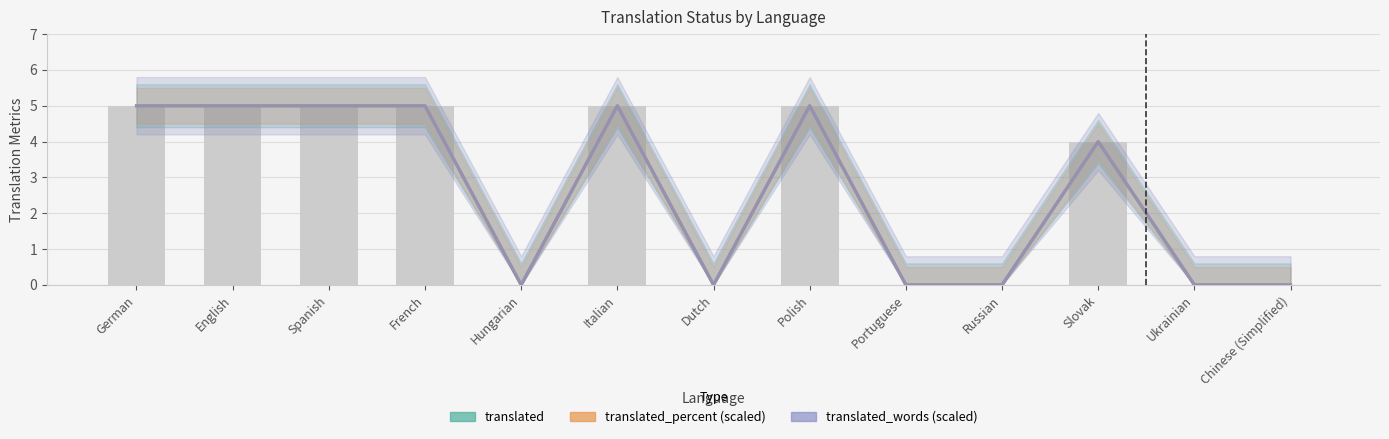

How many values in translated_words (scaled) are above zero?

7